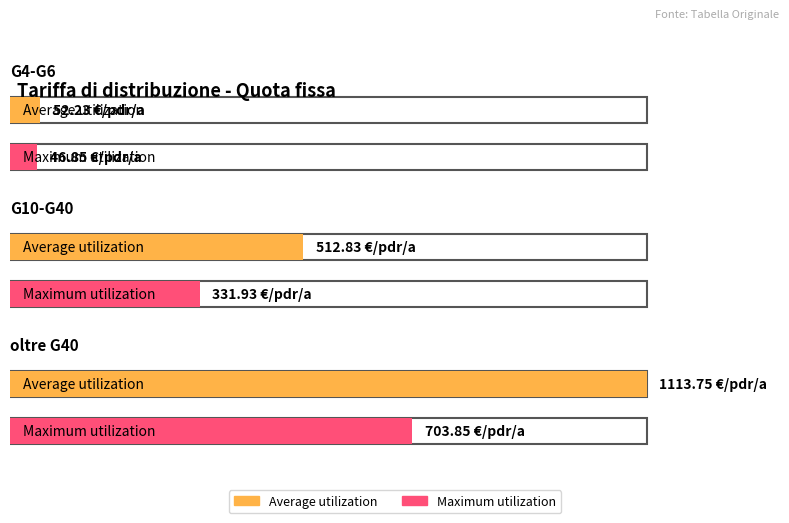

Which series has the largest total across all categories?

Average utilization